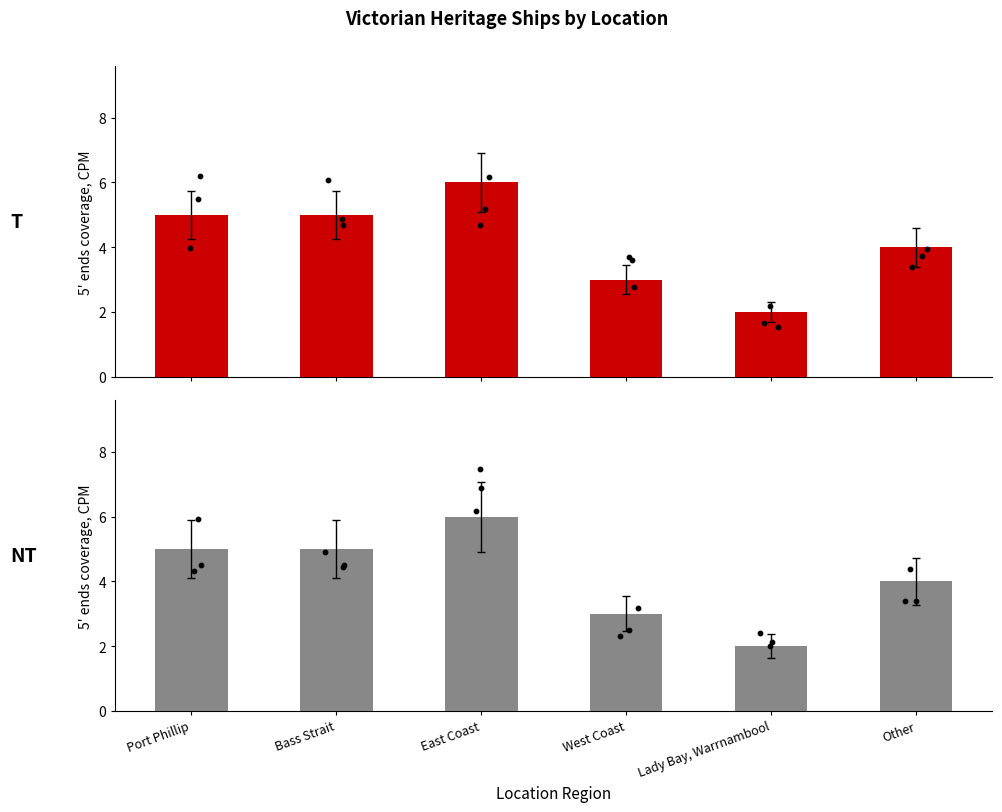

Which series has the widest spread of Y values?

Ship Count (T)